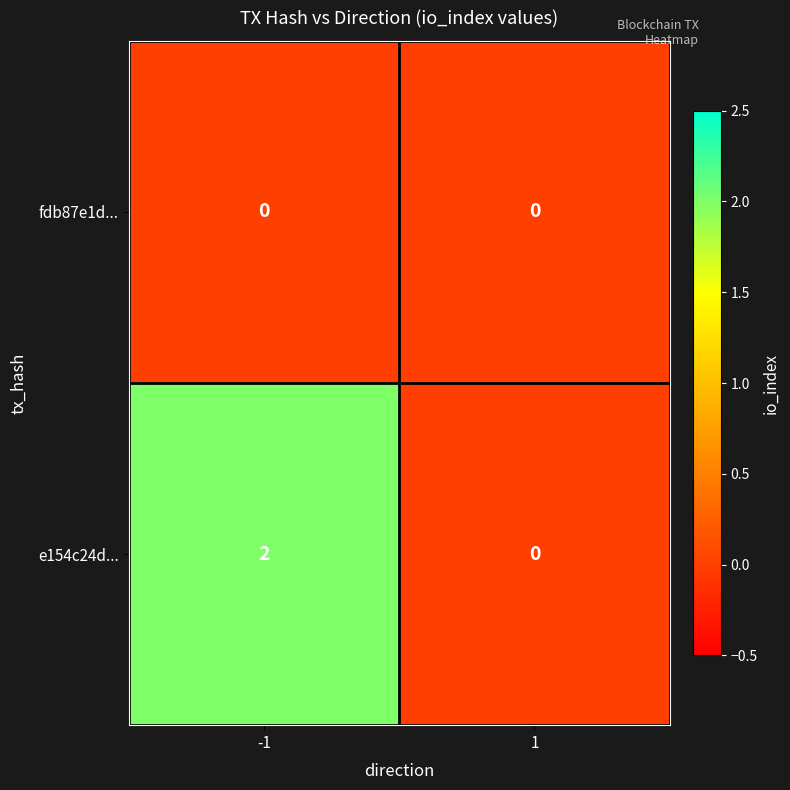

Rank the categories by e154c24d... value from lowest to highest.

1, -1